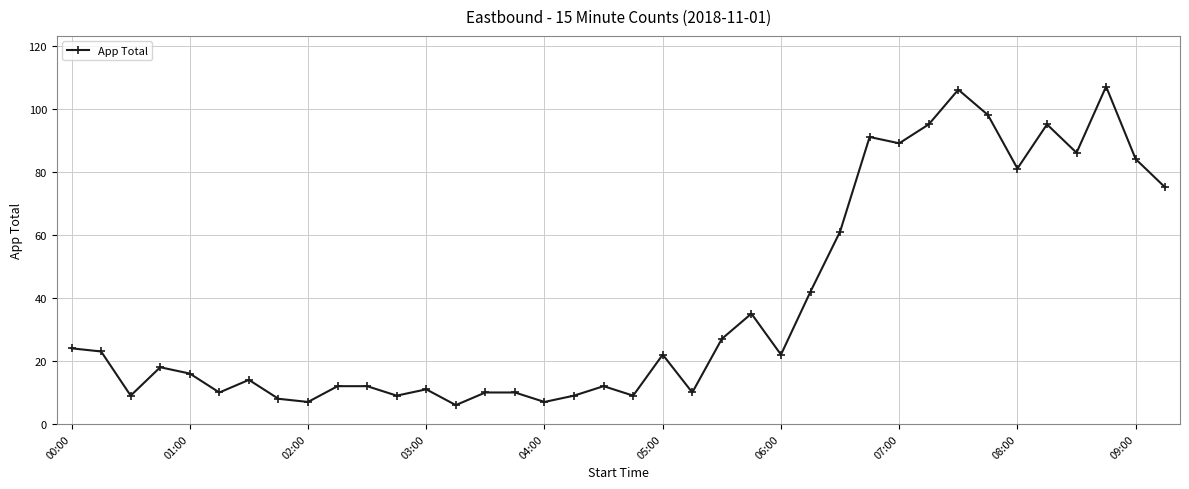

How many points are lower than both their immediate neighbors (excluding endpoints)?

12